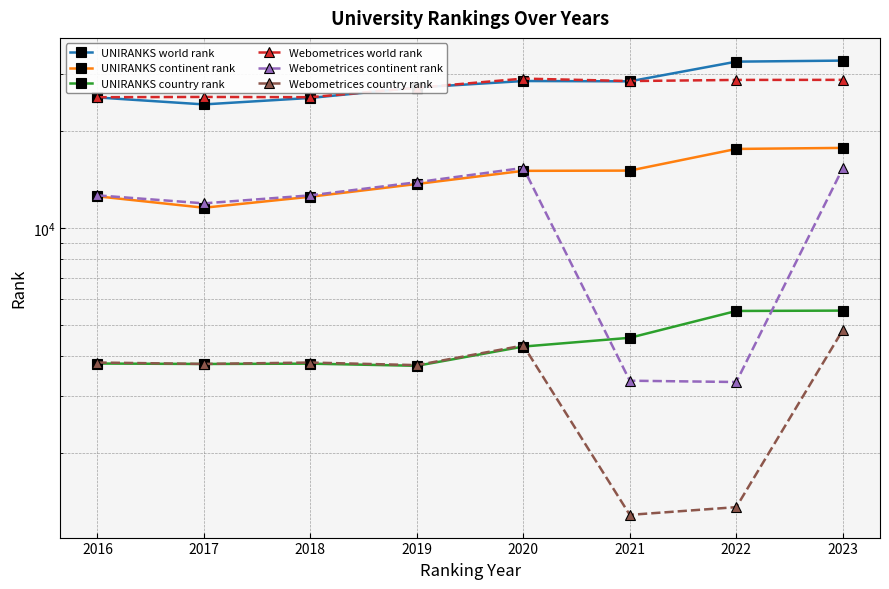

Count the number of categories in the chart.

8